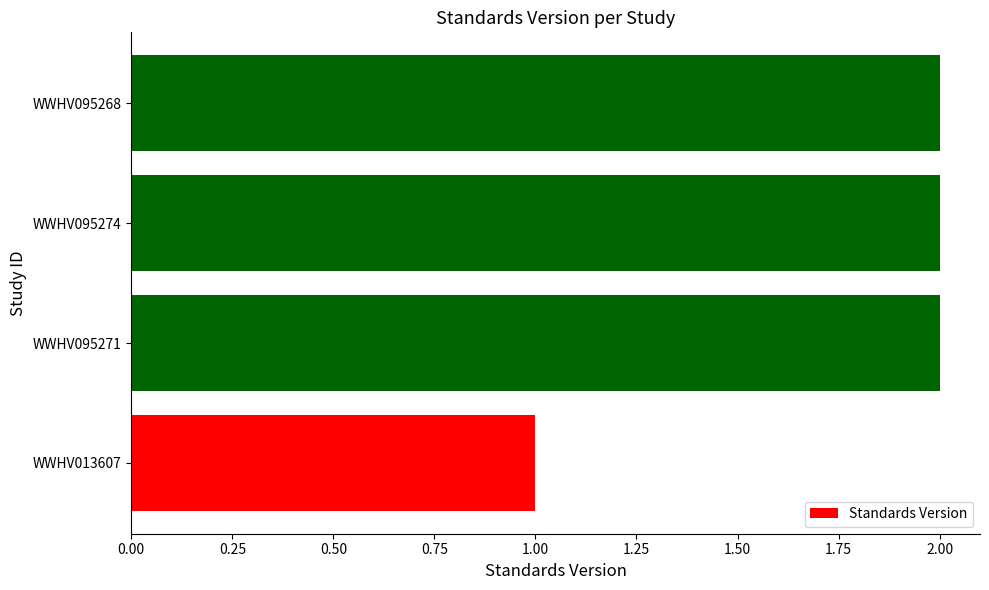

Which label corresponds to the smallest value in the chart?

WWHV013607